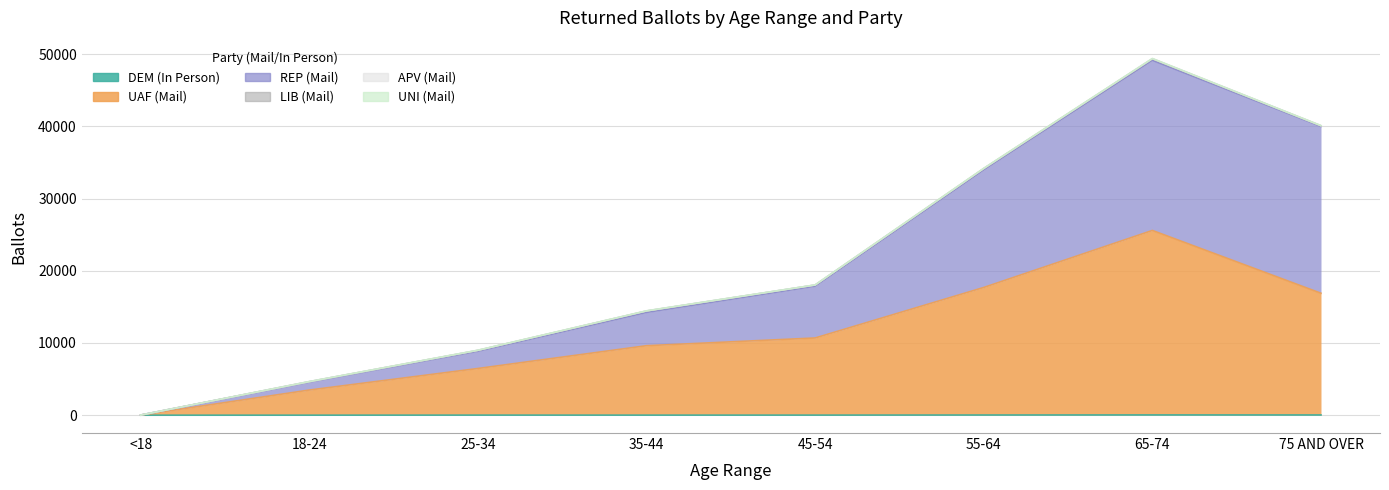

What is the sum of all DEM (In Person) values?

137